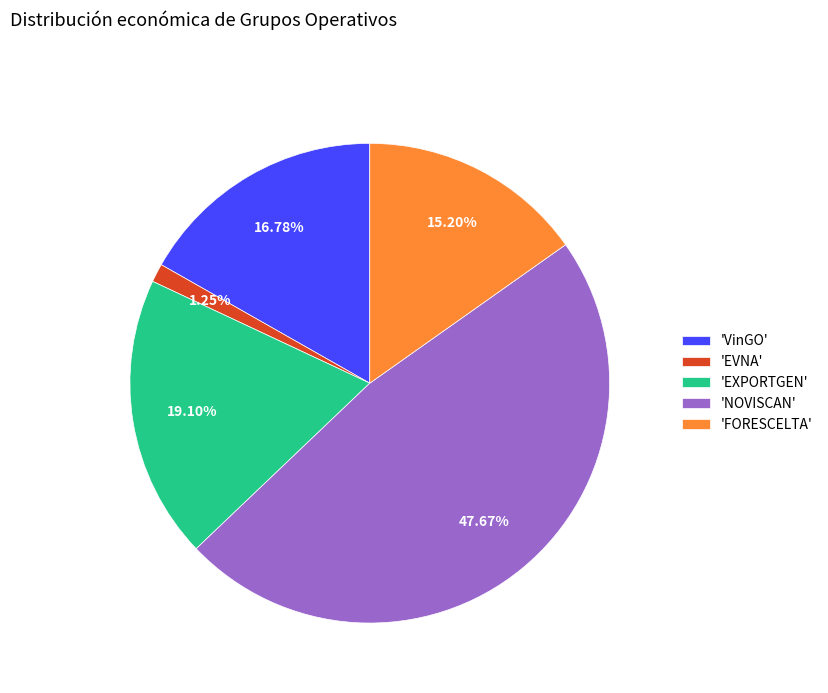

Do 'EXPORTGEN' and 'EVNA' together represent more than half of the pie?

No